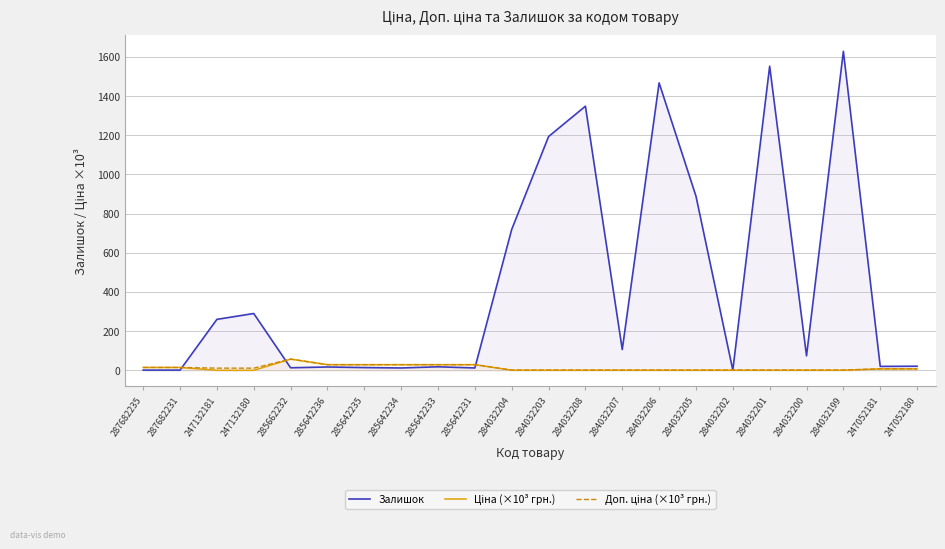

True or false: Доп. ціна (×10³ грн.) has more than 1 points higher than both neighbors.

False